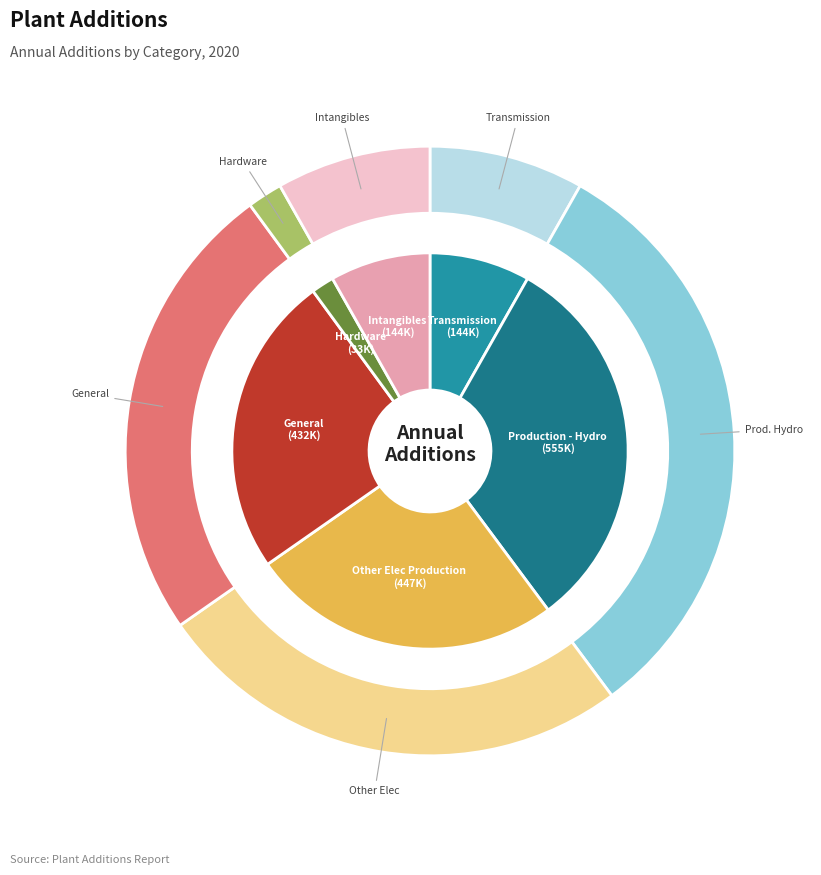

Which slice is the largest?

Production - Hydro